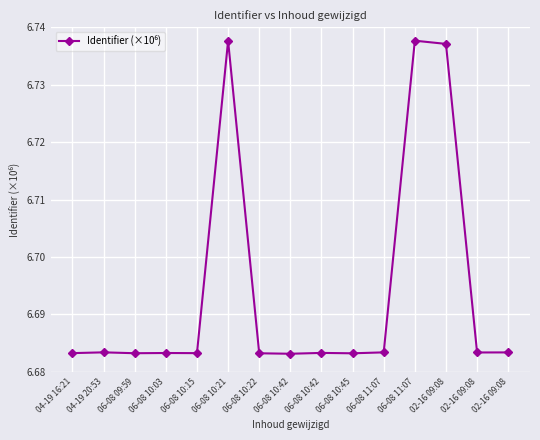

What is the label of the 5th point from the left?

06-08 10:15